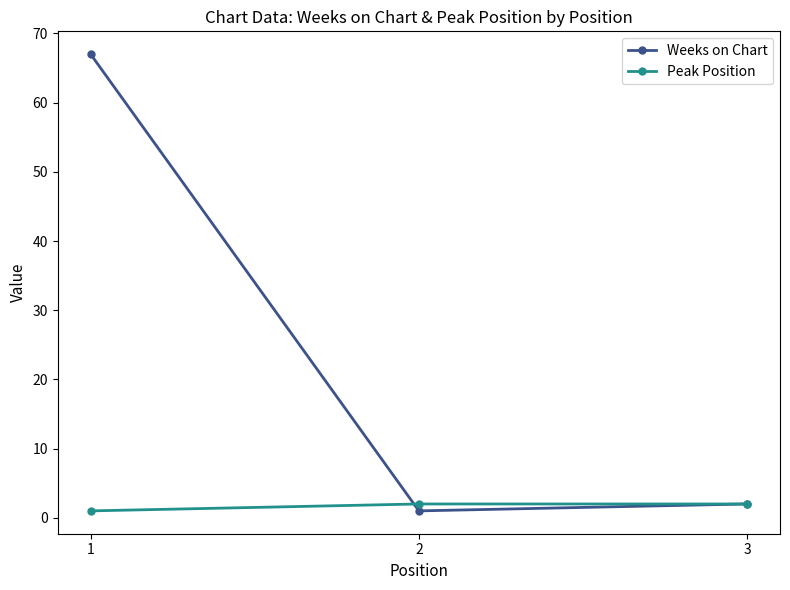

Between 1 and 3, which series saw the biggest shift?

Weeks on Chart